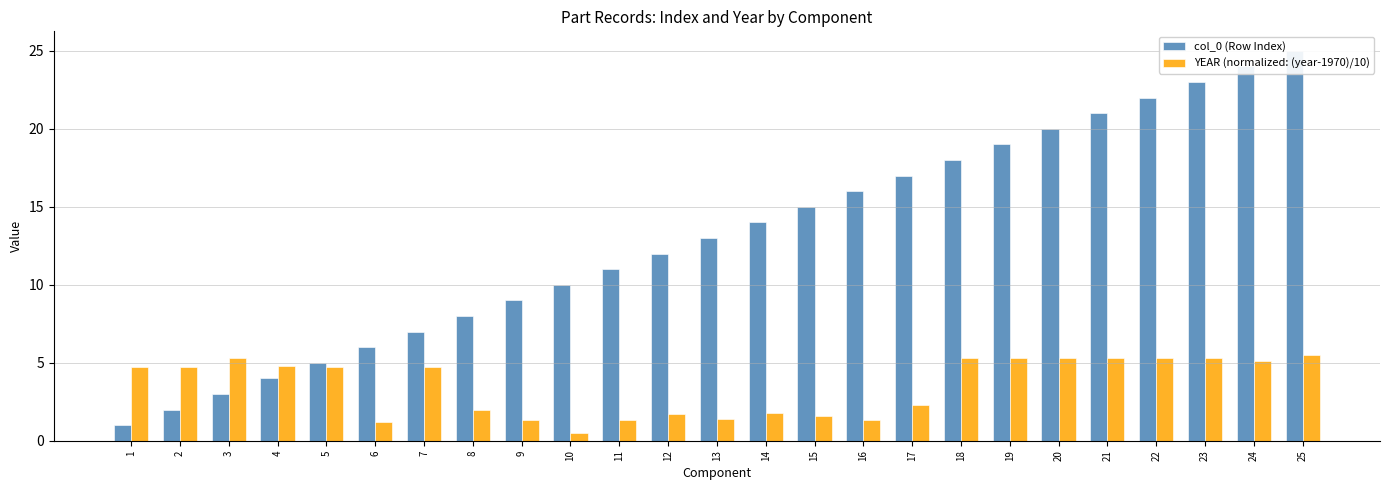

Which series has the largest range (max minus min)?

col_0 (Row Index)